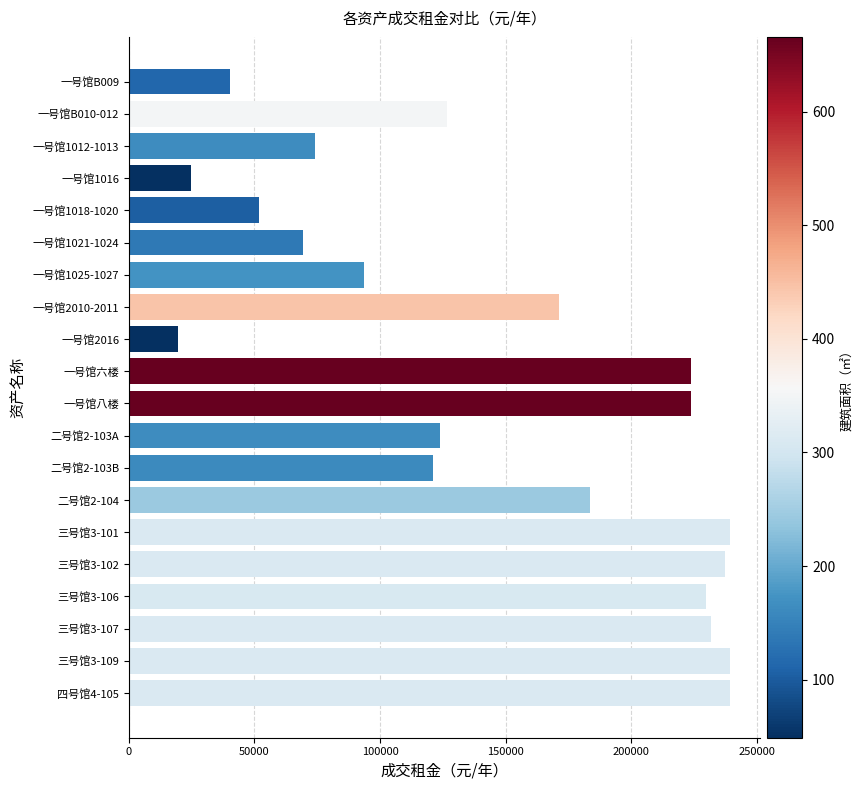

What is the label of the 12th bar from the top?

二号馆2-103A